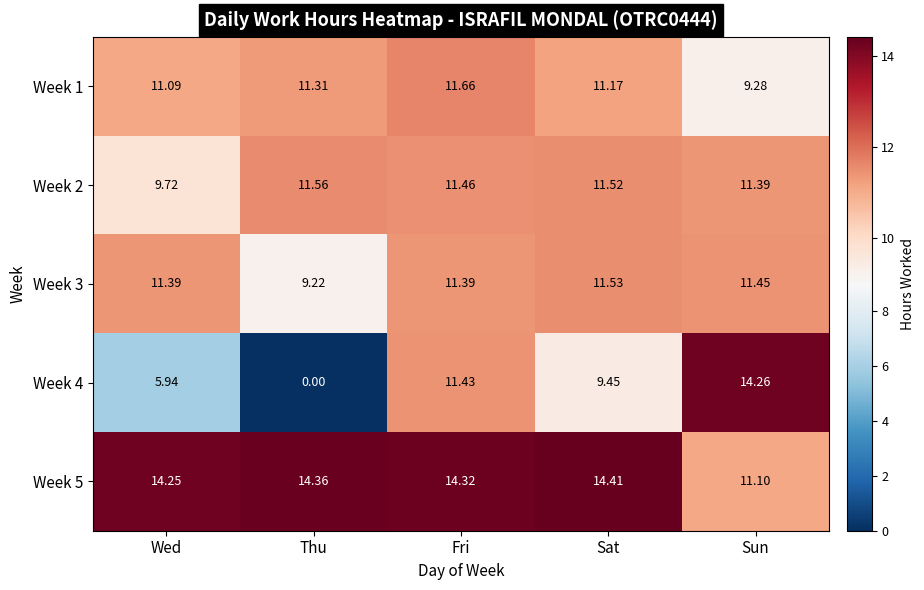

What is the difference between the highest and lowest values at Sat?

5.0